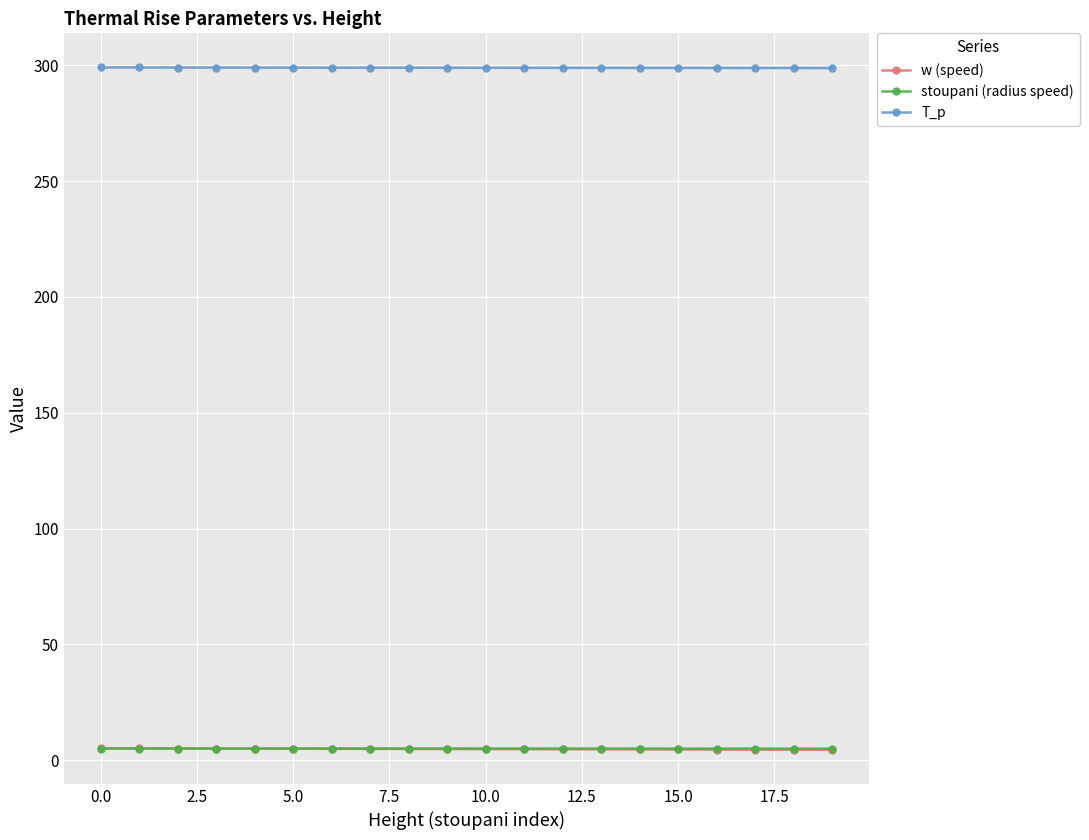

True or false: w (speed) and T_p cross at least once.

False